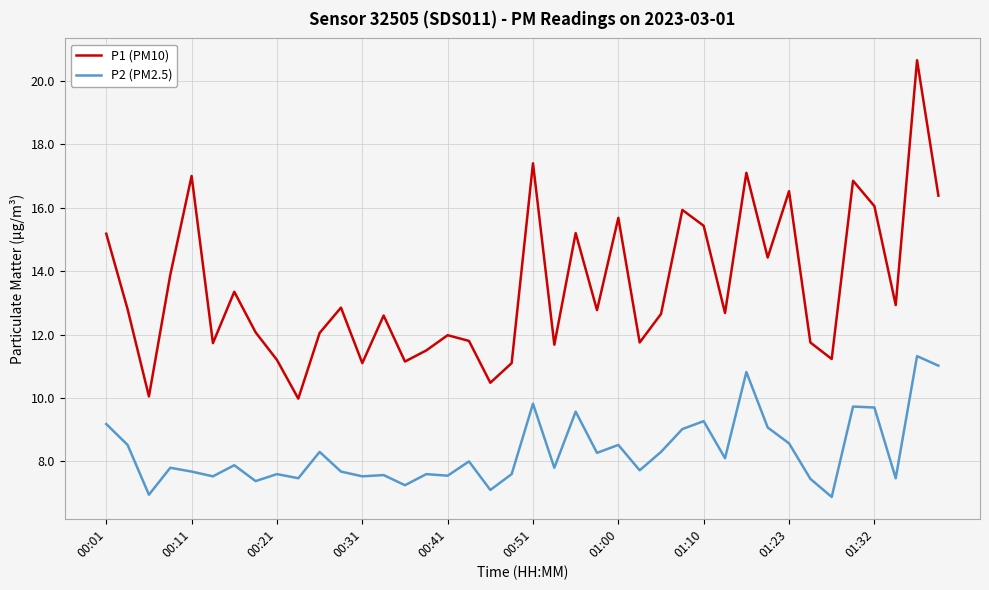

How many lines are shown in the chart?

2